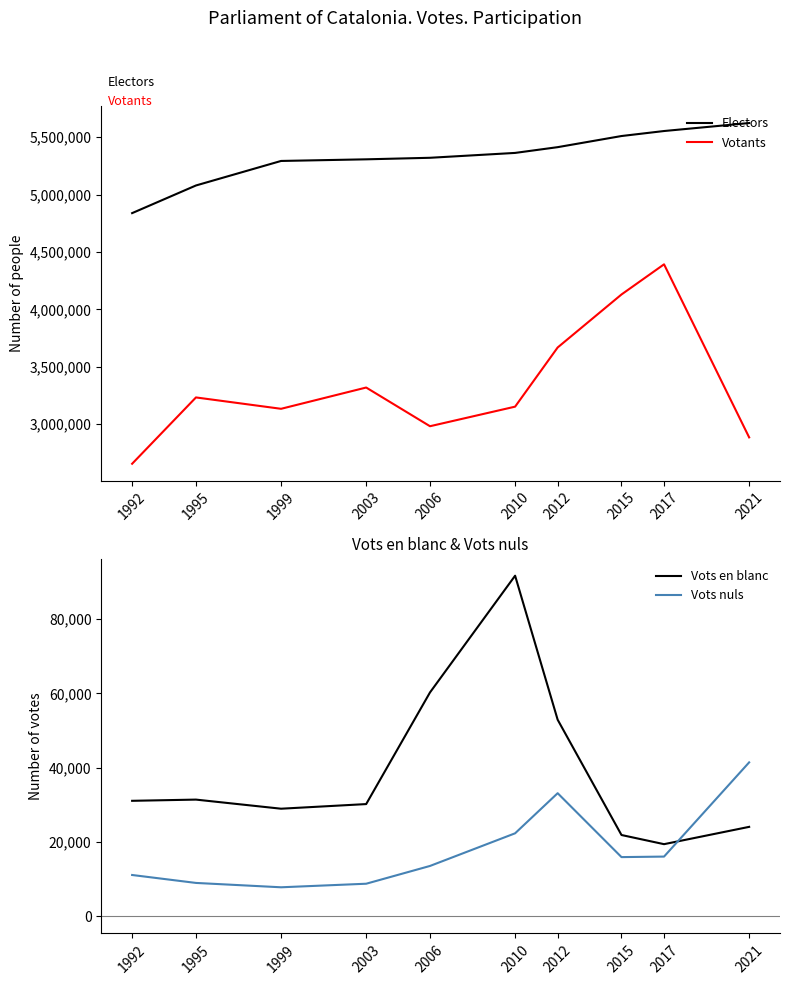

In Vots en blanc, how many points are lower than both neighbors (excluding endpoints)?

2